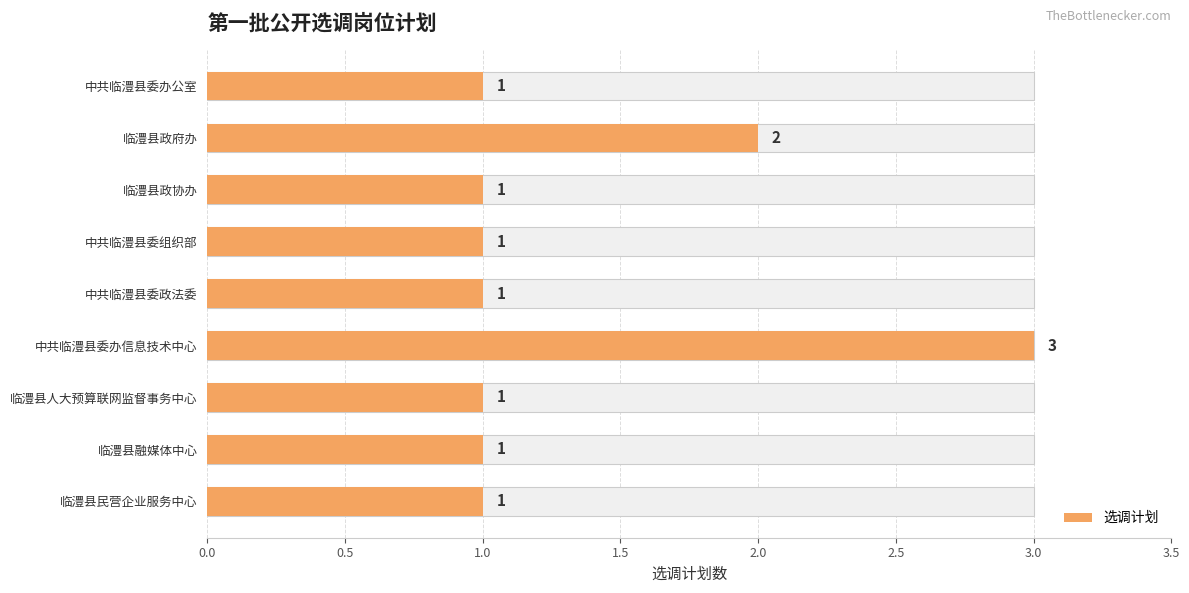

The value at 临澧县政协办 is 1. True or false?

False